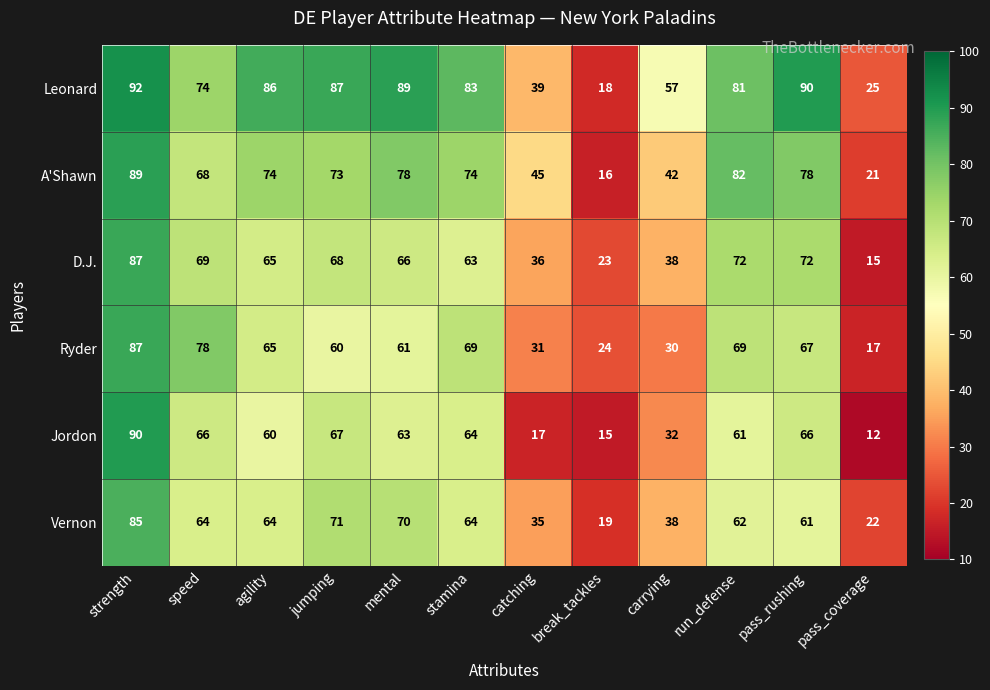

Rank the series at run_defense from highest to lowest value.

A'Shawn, Leonard, D.J., Ryder, Vernon, Jordon